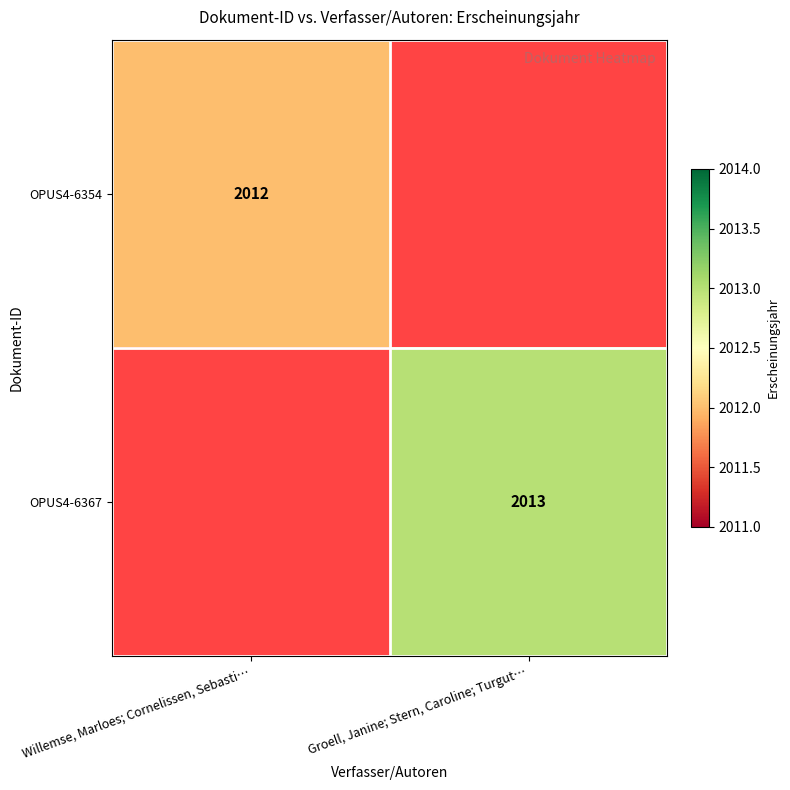

The OPUS4-6354 series shows 3587 at Willemse, Marloes; Cornelissen, Sebasti…. True or false?

False